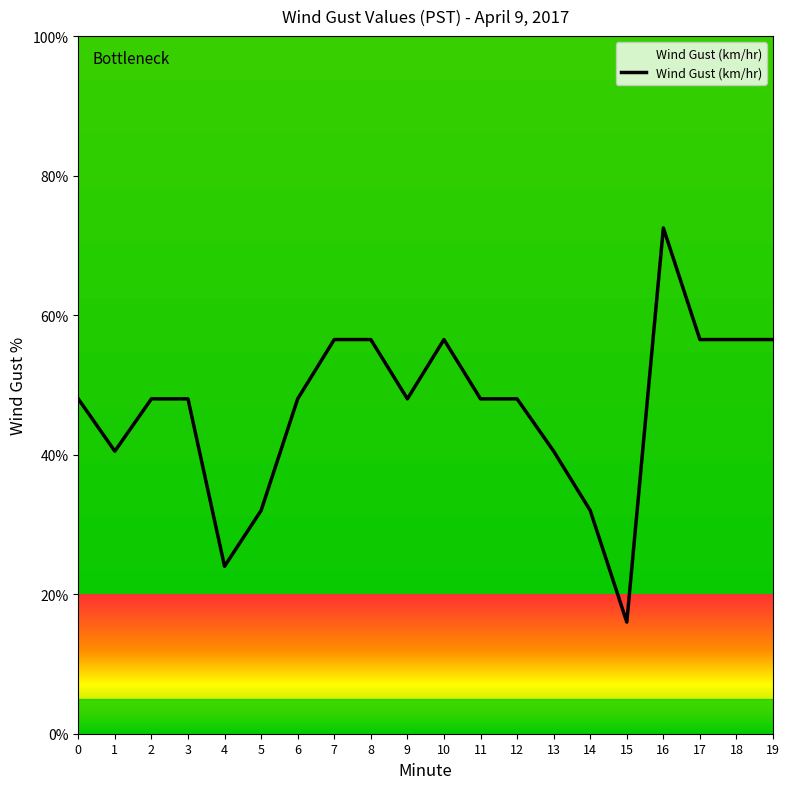

Is this an area chart (filled region under the line)?

No